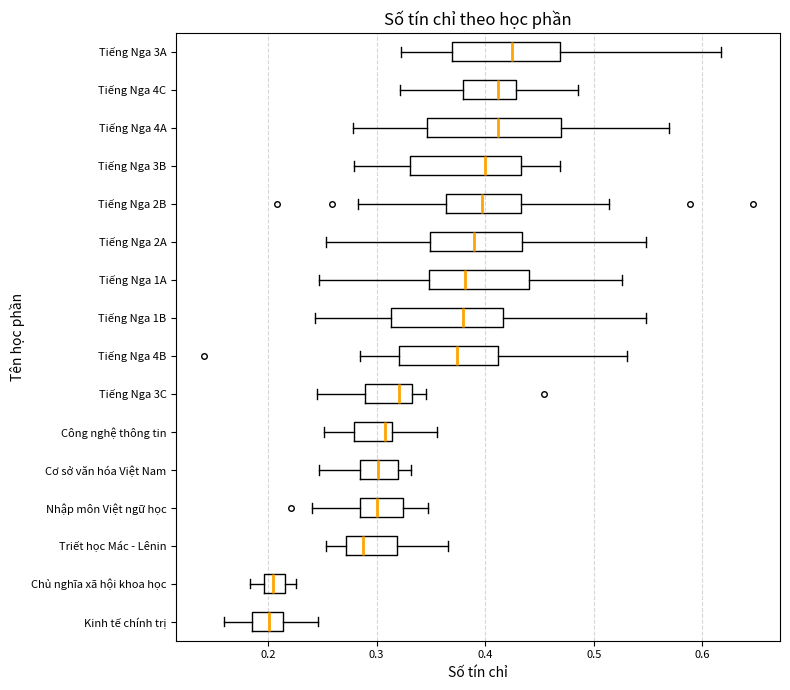

Reading bottom to top, transcribe this box plot: for each box, give where its median line is, the range the box spans, and where its two whiskers end, as read against the x-axis. The values are not printed on the chart, so give them approximately, as read against the axis.

Kinh tế chính trị: median 0.20, box 0.19 to 0.21, whiskers 0.16 to 0.25
Chủ nghĩa xã hội khoa học: median 0.20 (inside the box), box 0.20 to 0.22, whiskers 0.18 to 0.23
Triết học Mác - Lênin: median 0.29, box 0.27 to 0.32, whiskers 0.25 to 0.37
Nhập môn Việt ngữ học: median 0.30, box 0.28 to 0.32, whiskers 0.24 to 0.35
Cơ sở văn hóa Việt Nam: median 0.30, box 0.28 to 0.32, whiskers 0.25 to 0.33
Công nghệ thông tin: median 0.31 (just left of the box's right edge), box 0.28 to 0.31, whiskers 0.25 to 0.36
Tiếng Nga 3C: median 0.32, box 0.29 to 0.33, whiskers 0.24 to 0.35
Tiếng Nga 4B: median 0.37, box 0.32 to 0.41, whiskers 0.29 to 0.53
Tiếng Nga 1B: median 0.38, box 0.31 to 0.42, whiskers 0.24 to 0.55
Tiếng Nga 1A: median 0.38, box 0.35 to 0.44, whiskers 0.25 to 0.53
Tiếng Nga 2A: median 0.39, box 0.35 to 0.43, whiskers 0.25 to 0.55
Tiếng Nga 2B: median 0.40, box 0.36 to 0.43, whiskers 0.28 to 0.51
Tiếng Nga 3B: median 0.40, box 0.33 to 0.43, whiskers 0.28 to 0.47
Tiếng Nga 4A: median 0.41, box 0.35 to 0.47, whiskers 0.28 to 0.57
Tiếng Nga 4C: median 0.41, box 0.38 to 0.43, whiskers 0.32 to 0.49
Tiếng Nga 3A: median 0.42, box 0.37 to 0.47, whiskers 0.32 to 0.62